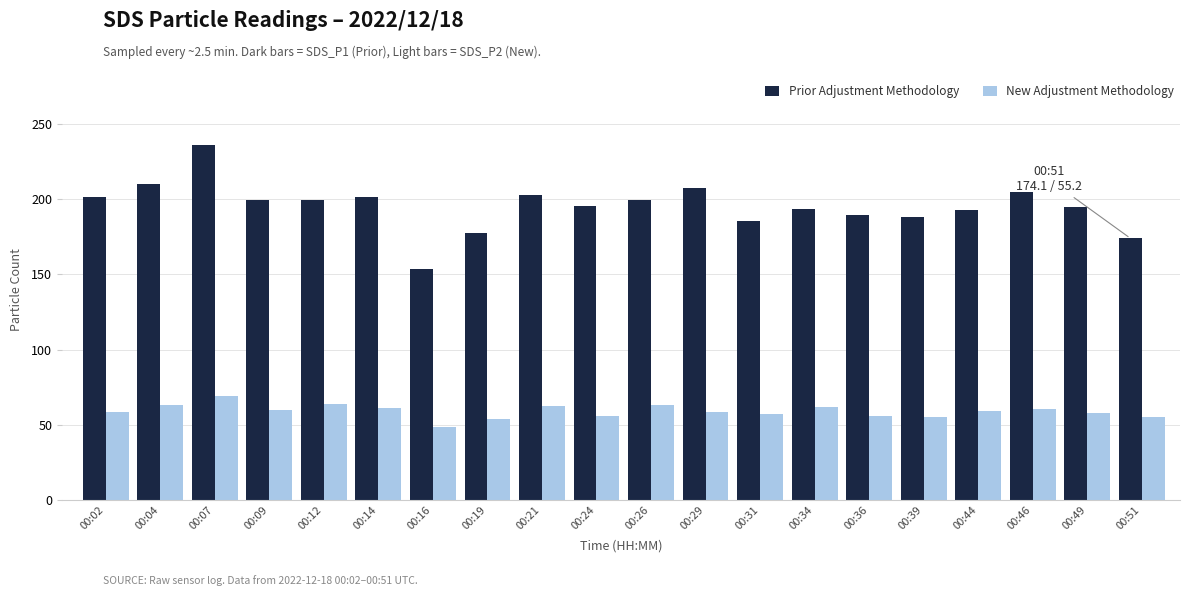

What is the difference between the Prior Adjustment Methodology values at 00:07 and 00:49?

41.4